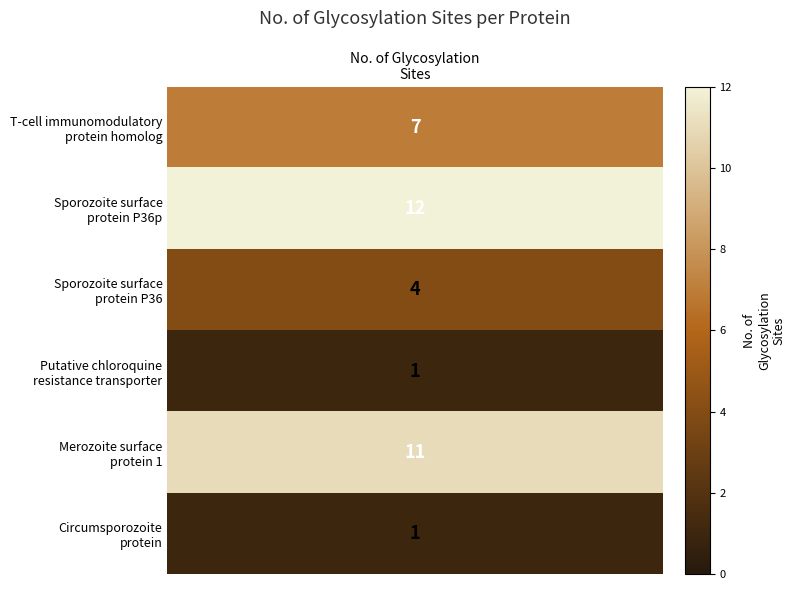

Reading left to right, what are all the values shown in this chart?

glycosylation_sites=7	1=12	2=4	3=1	4=11	5=1